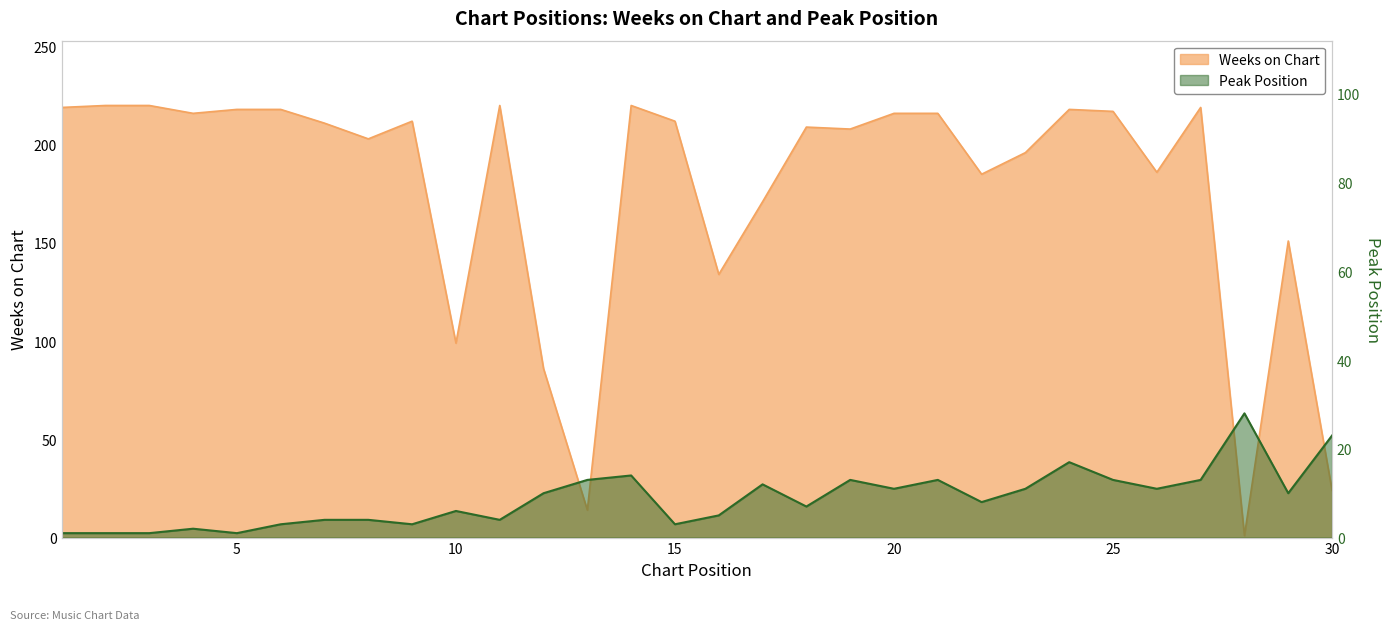

Where is the first local minimum for Weeks on Chart?

4